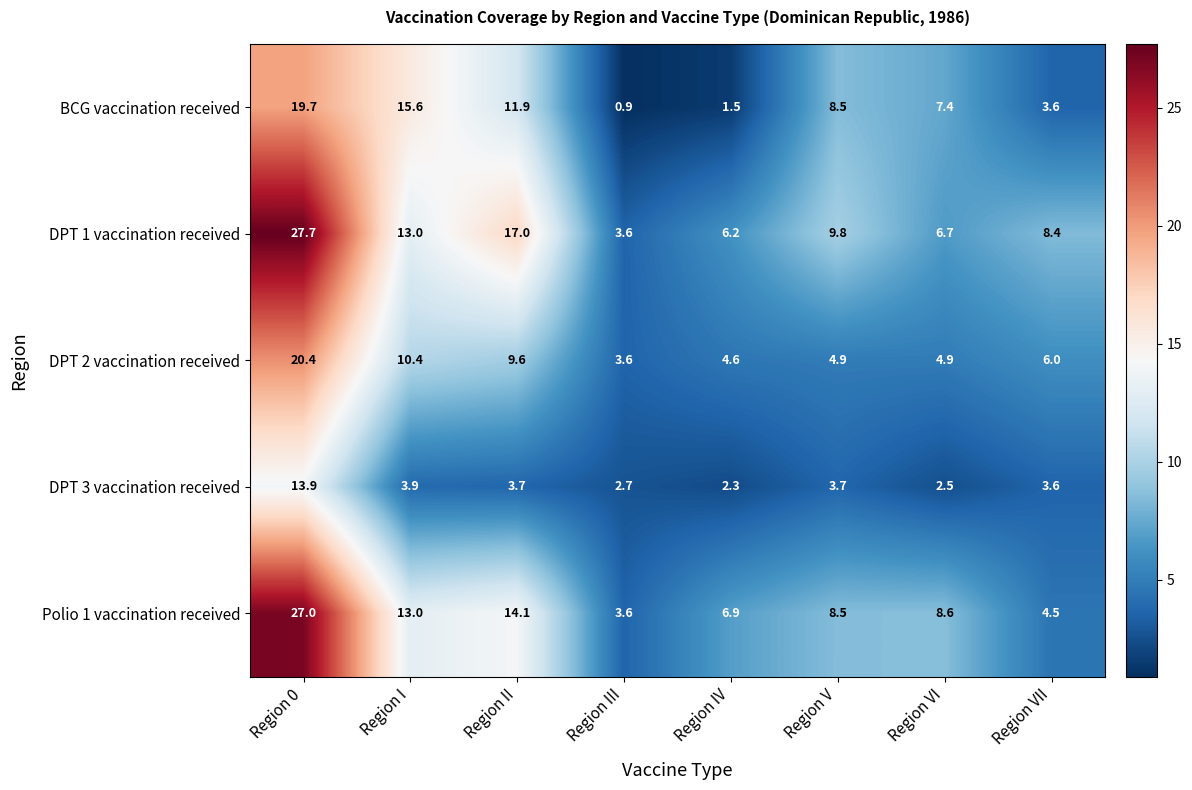

Rank the series by their maximum value, from lowest to highest.

DPT 3 vaccination received, BCG vaccination received, DPT 2 vaccination received, Polio 1 vaccination received, DPT 1 vaccination received